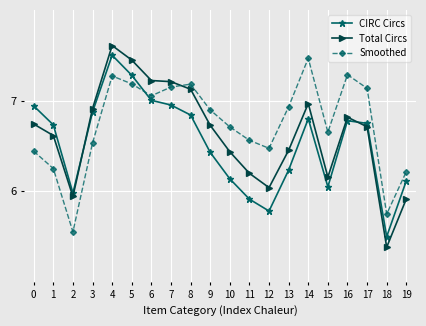

The CIRC Circs series shows 6.1 at 10. True or false?

True